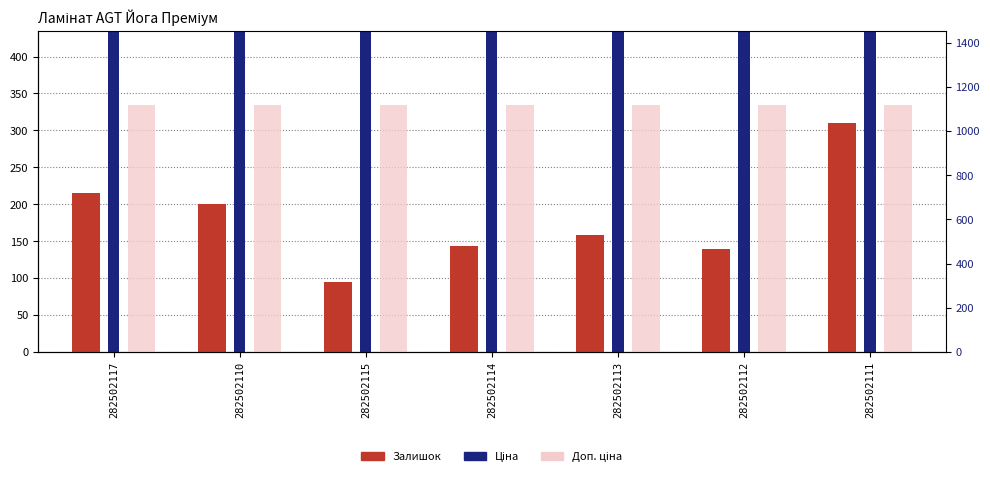

Is it true that Ціна equals 286.5 at 282502111?

False